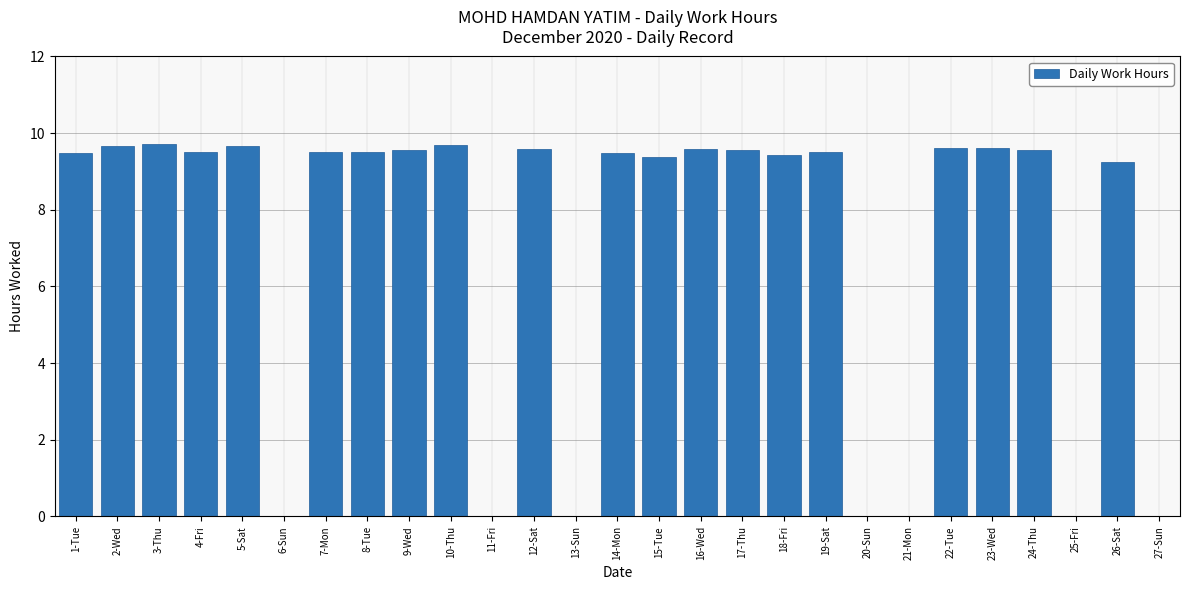

The value at 3-Thu is 9.7. True or false?

True